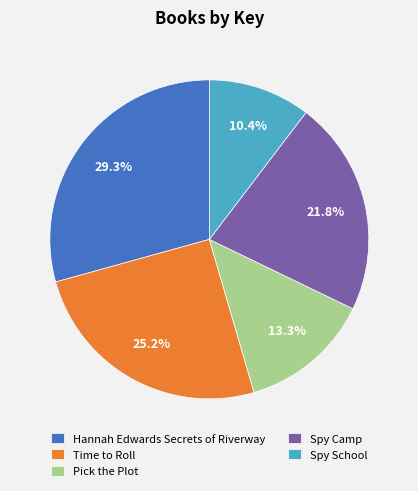

What percentage is the Spy School slice, to the nearest percent?

10%